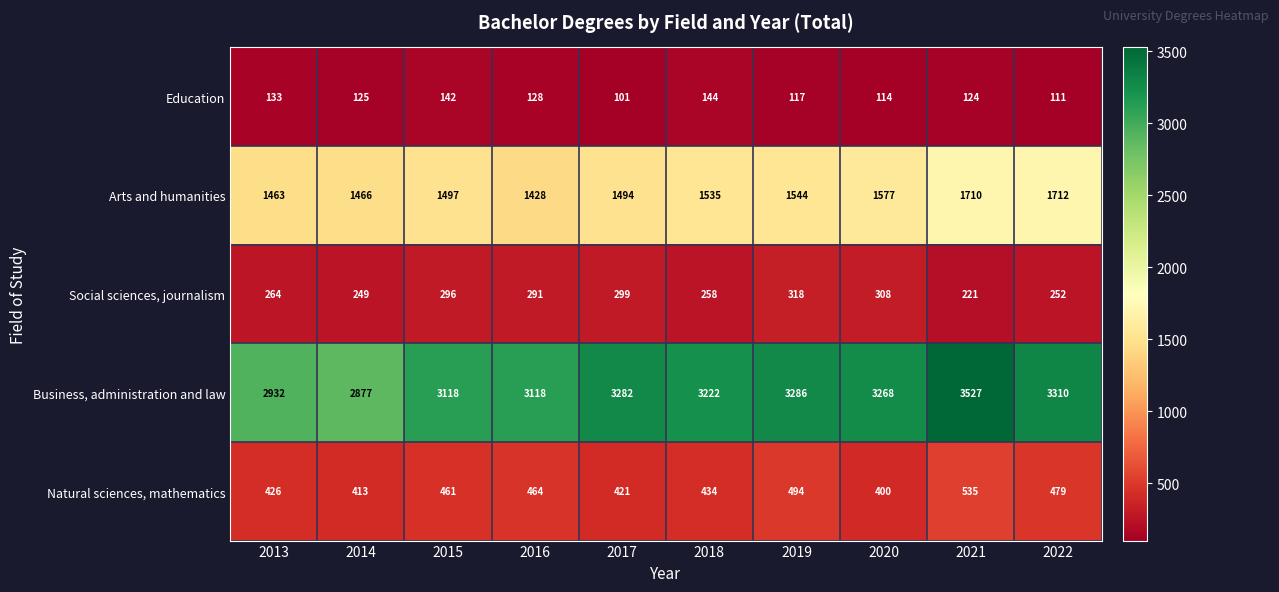

How many values in the Arts and humanities series are below 1535?

5